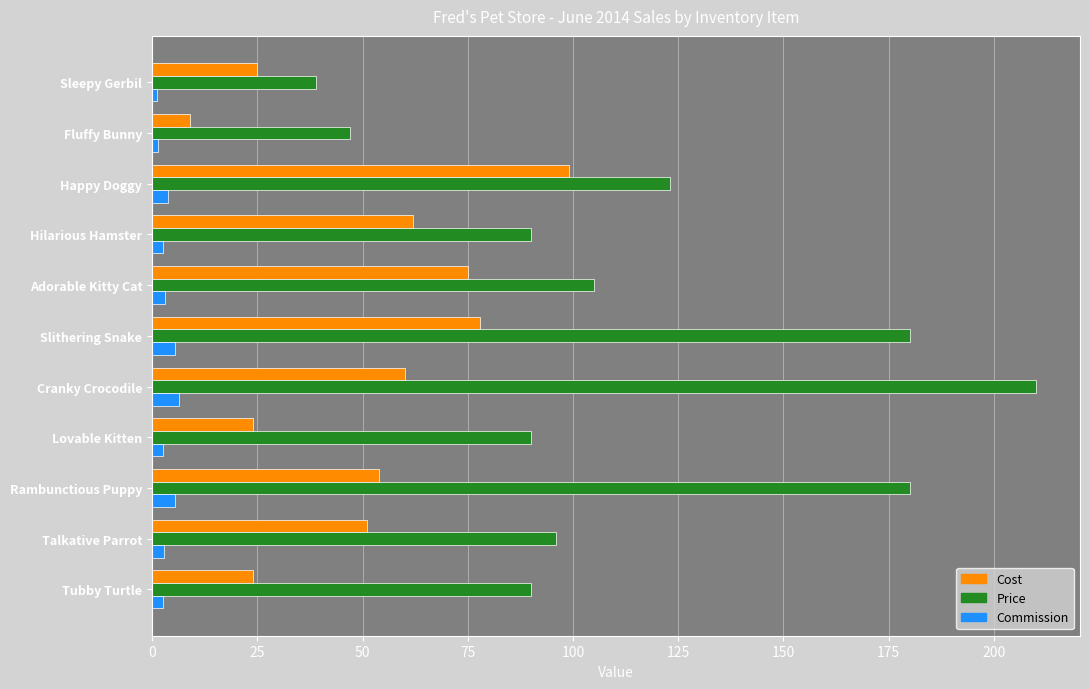

Rank the series by their maximum value, from lowest to highest.

Commission, Cost, Price